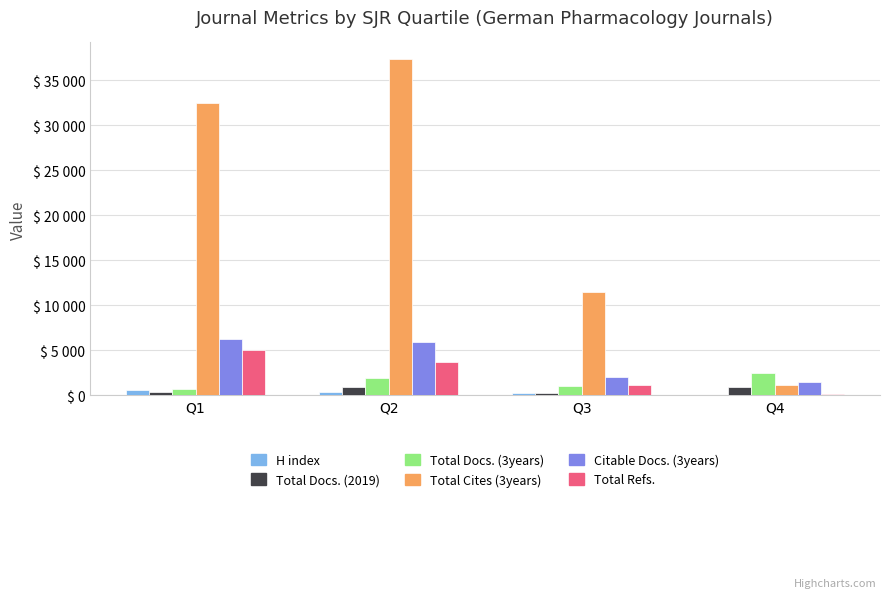

At which category is the sum across all series the highest?

Q2